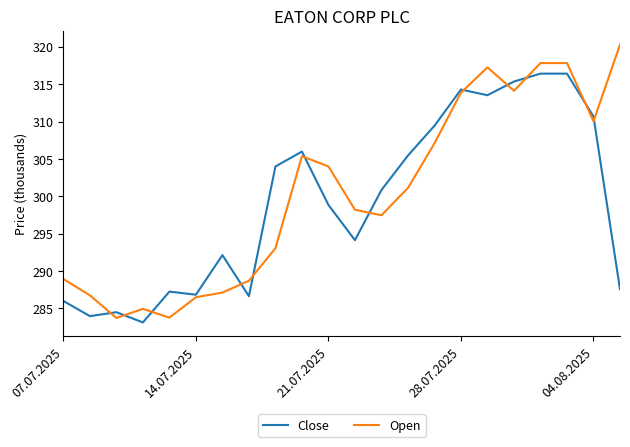

What is the difference between the second highest and second lowest values in the Close series?

32452